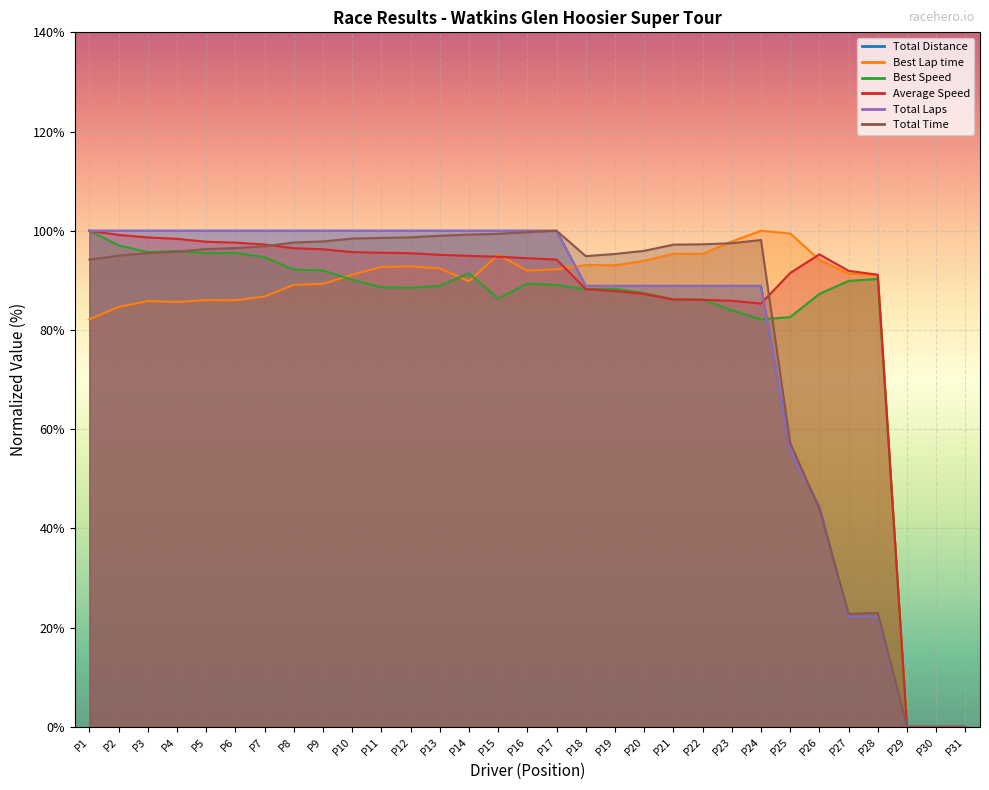

After their last crossing, which series has the higher values: Average Speed or Total Distance?

Average Speed